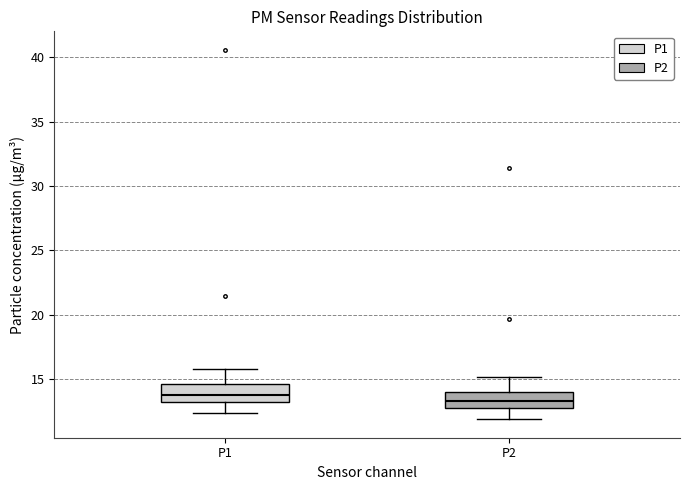

Reading left to right, read every box against the y-axis: the position of its median line, the range the box covers, and the ends of its whiskers. The values are not printed on the chart, so give them approximately, as read against the axis.

P1: median 14.0, box 13.0 to 14.5, whiskers 12.5 to 16.0
P2: median 13.5, box 12.5 to 14.0, whiskers 12.0 to 15.0